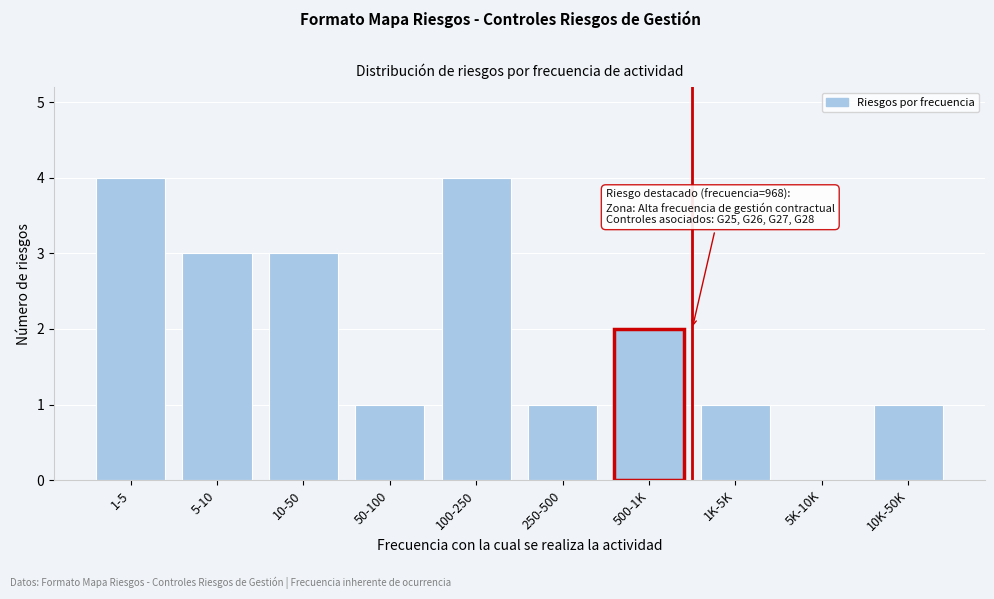

Reading left to right, extract all data points from this chart.

1-5=4	5-10=3	10-50=3	50-100=1	100-250=4	250-500=1	500-1K=2	1K-5K=1	5K-10K=0	10K-50K=1